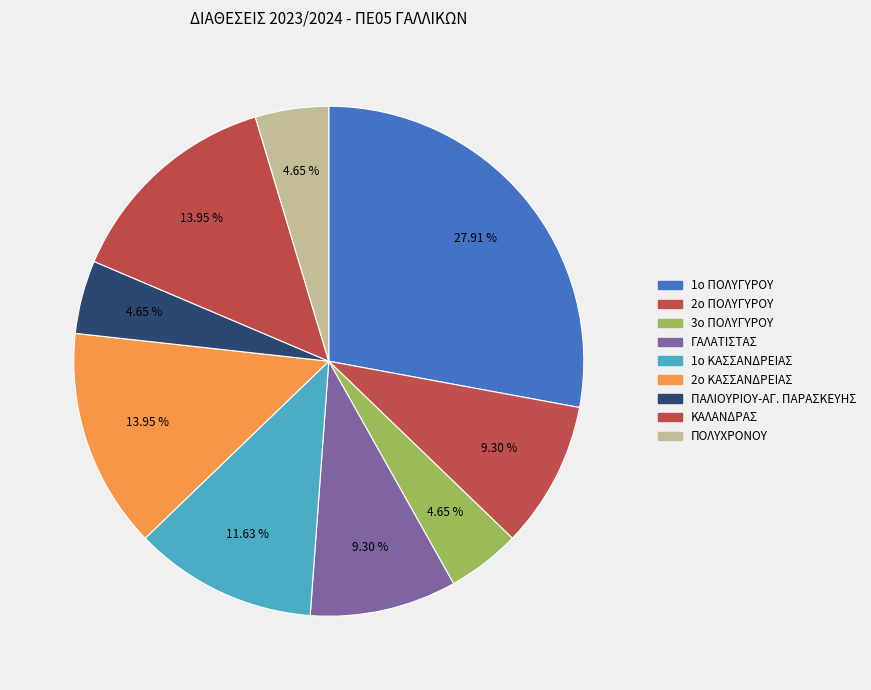

Which has a higher value, 2ο ΠΟΛΥΓΥΡΟΥ or 1ο ΚΑΣΣΑΝΔΡΕΙΑΣ?

1ο ΚΑΣΣΑΝΔΡΕΙΑΣ